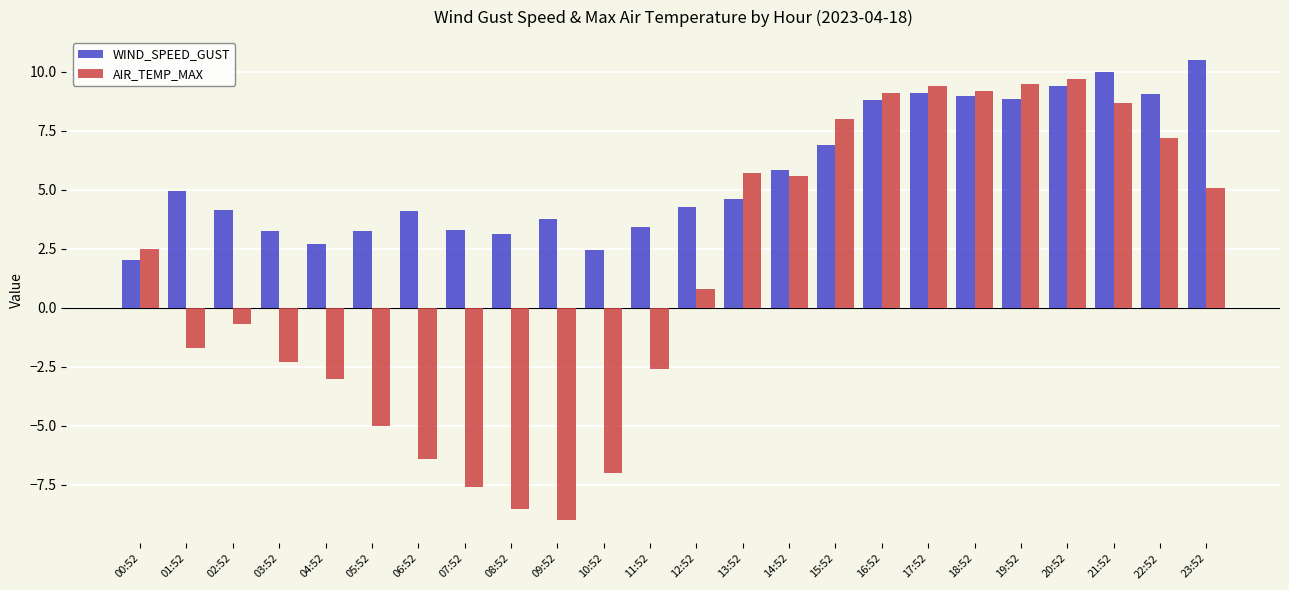

Which series has the widest spread of values?

AIR_TEMP_MAX